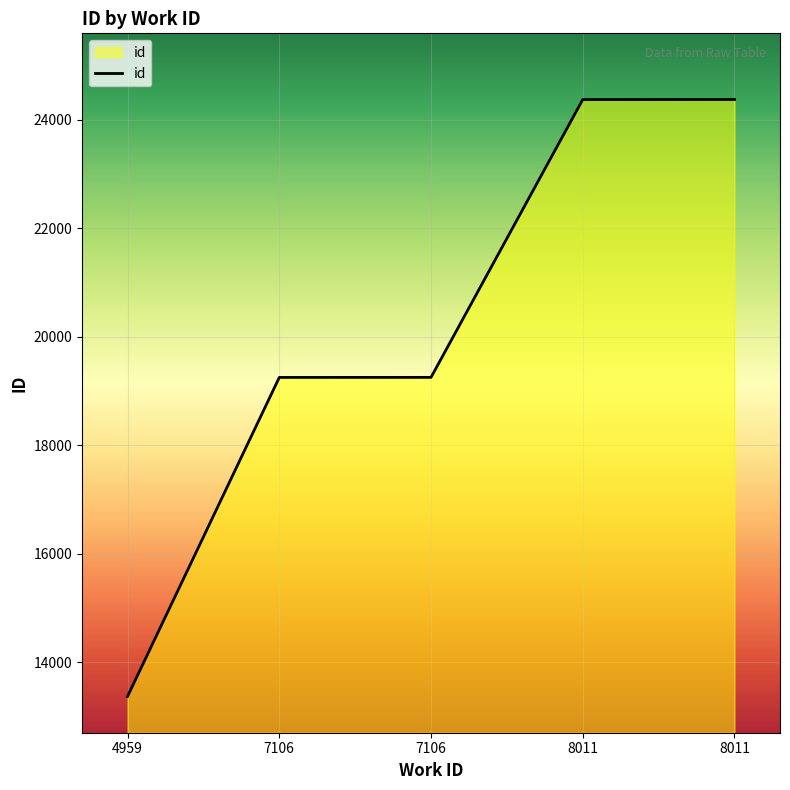

How many lines are shown in the chart?

1